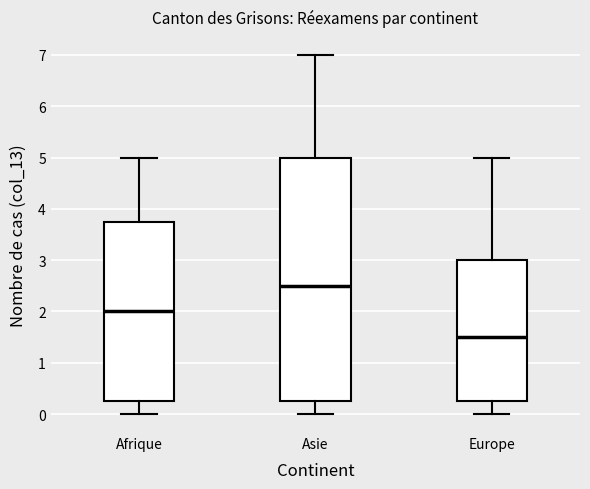

Reading left to right, transcribe this box plot: for each box, give where its median line is, the range the box spans, and where its two whiskers end, as read against the y-axis. The values are not printed on the chart, so give them approximately, as read against the axis.

Afrique: median 2.0, box 0.3 to 3.8, whiskers 0.0 to 5.0
Asie: median 2.5, box 0.3 to 5.0, whiskers 0.0 to 7.0
Europe: median 1.5, box 0.3 to 3.0, whiskers 0.0 to 5.0